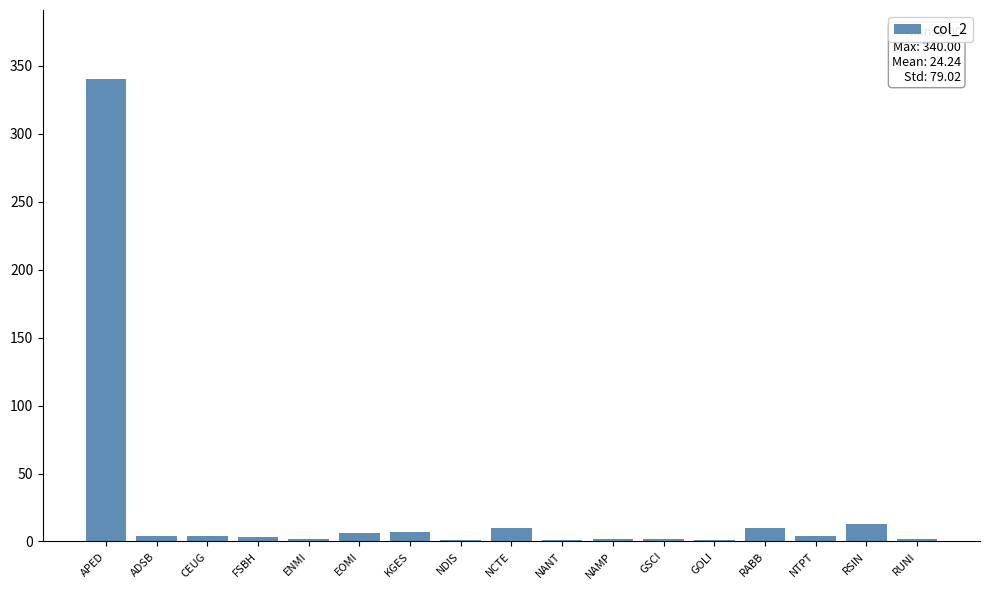

At which category does the chart reach its peak across all series?

APED